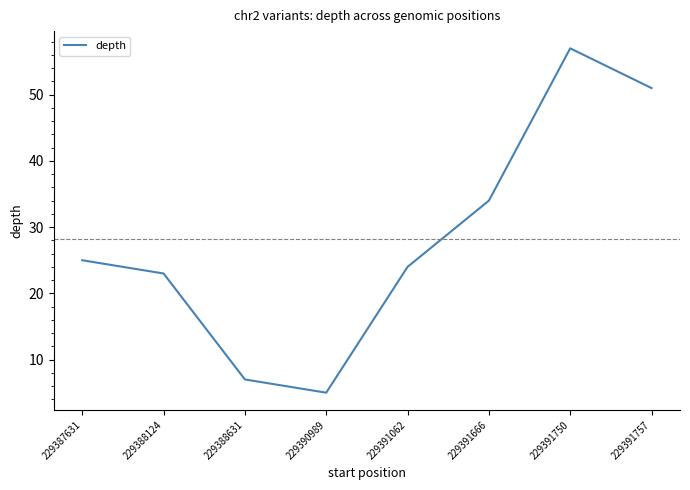

The chart shows a value of 23 at 229388124. True or false?

True